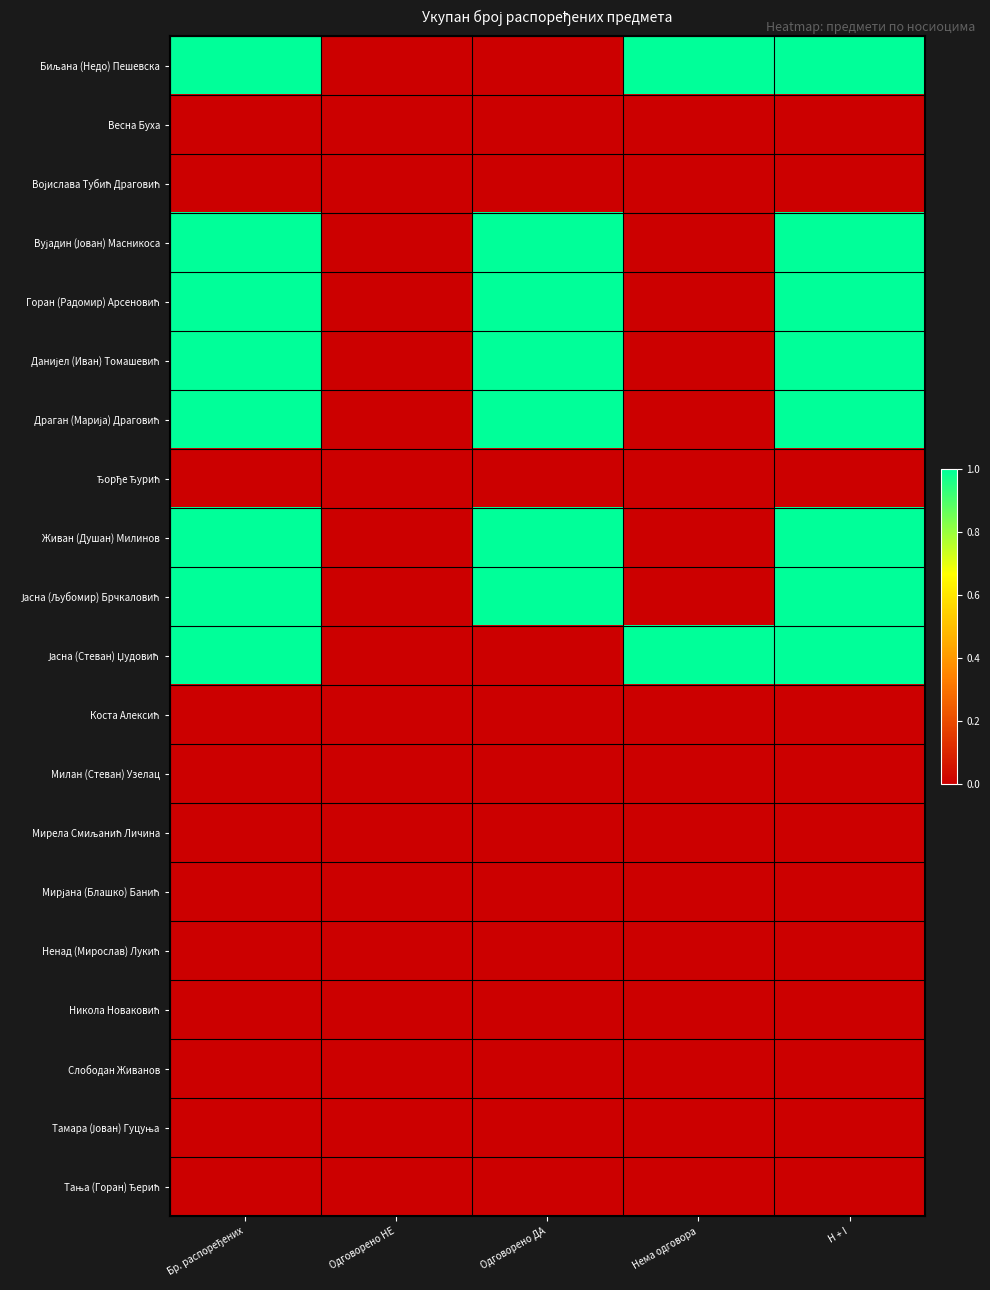

What is the greatest value displayed?

1